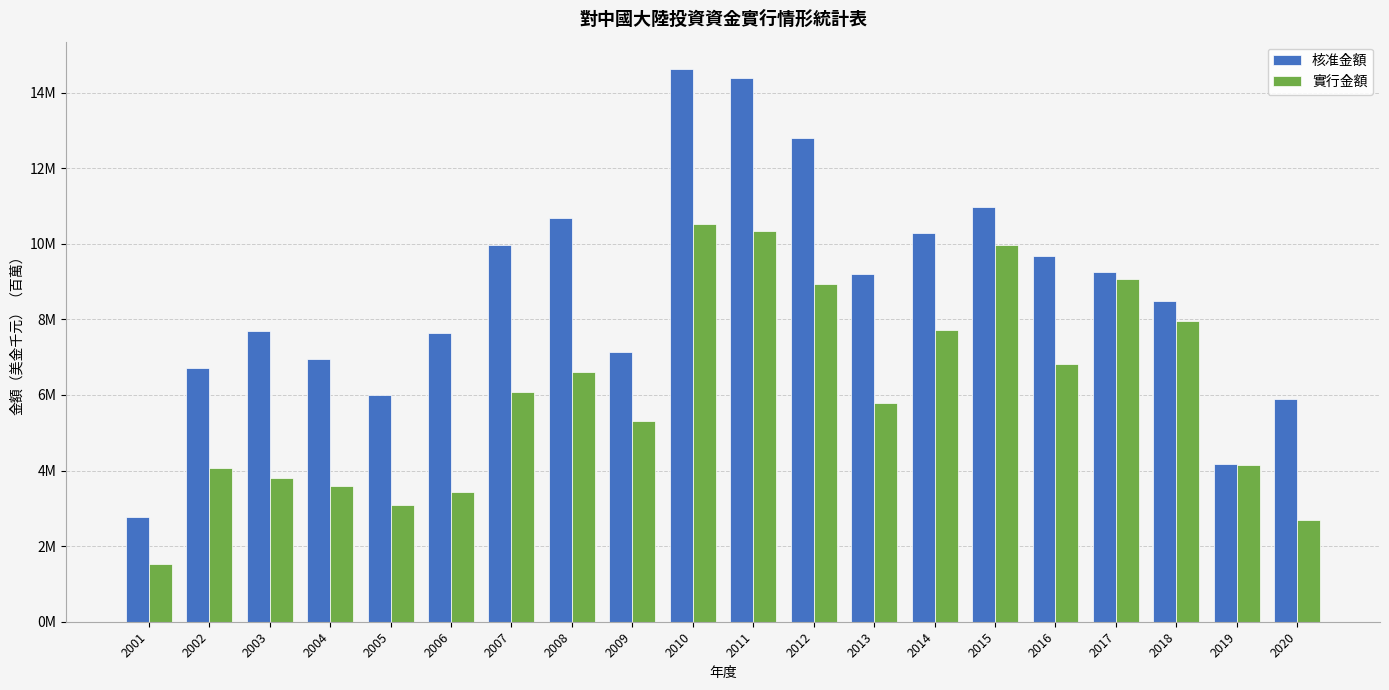

True or false: 核准金額 has a value of 5.6 at 2014.

False